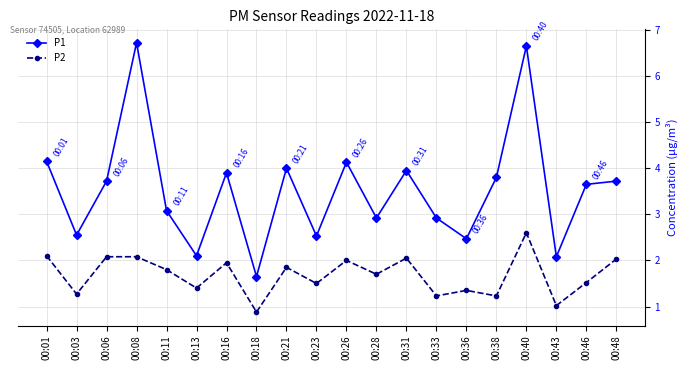

How many interior local valleys does the P2 series have?

8